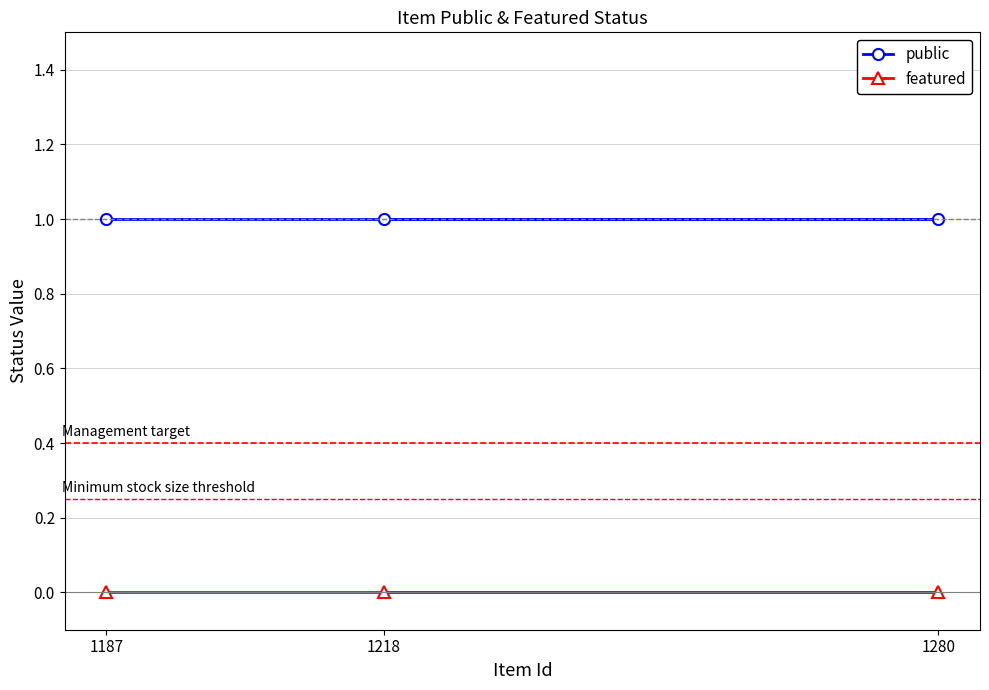

What is the sum of all public values?

3